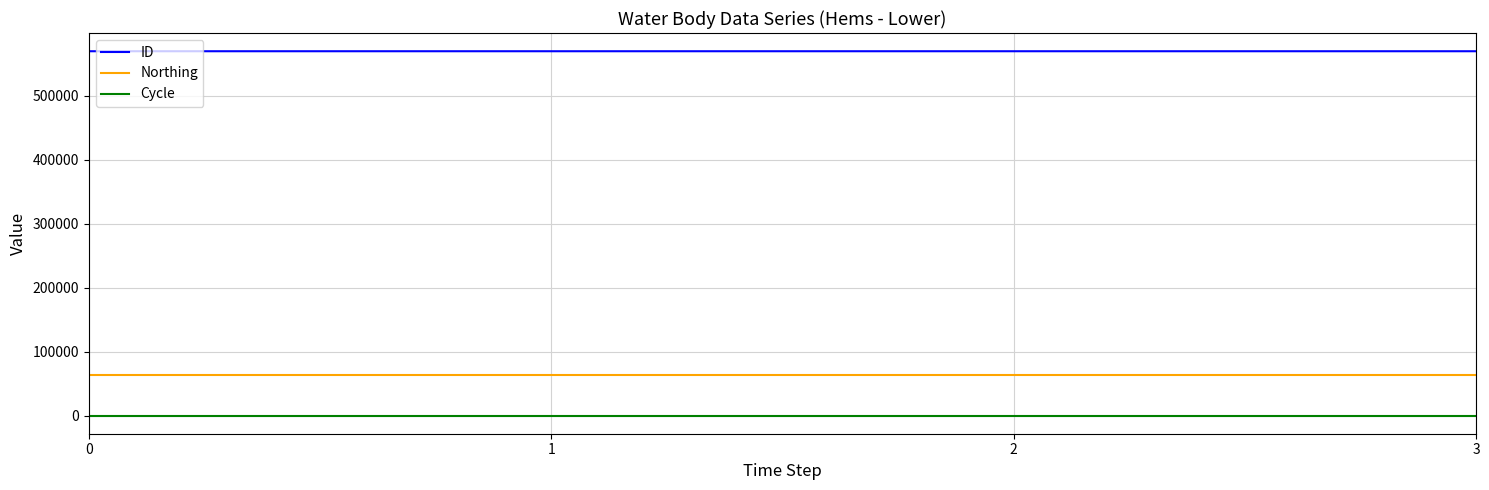

At how many categories does at least one series exceed 185033?

4